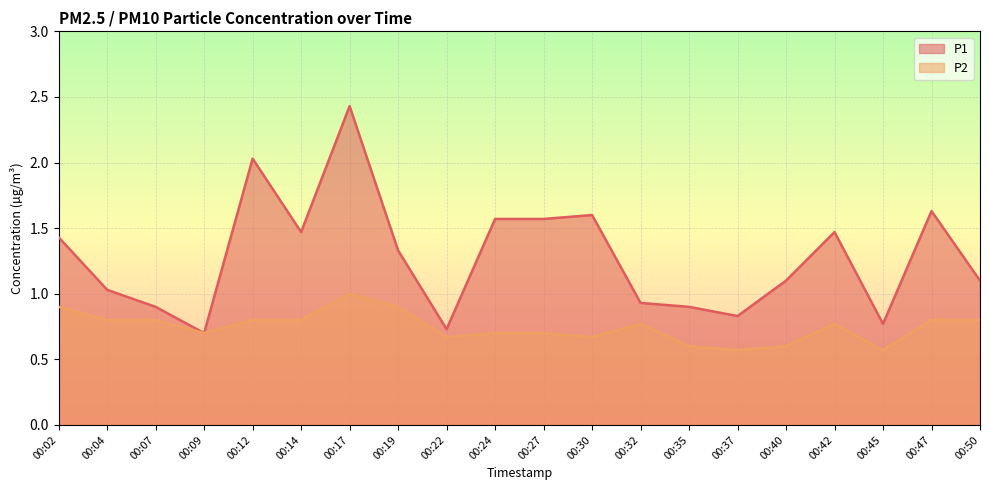

Reading right to left, extract all data points from this chart.

P1: 00:50=1.1	00:47=1.6	00:45=0.8	00:42=1.5	00:40=1.1	00:37=0.8	00:35=0.9	00:32=0.9	00:30=1.6	00:27=1.6	00:24=1.6	00:22=0.7	00:19=1.3	00:17=2.4	00:14=1.5	00:12=2.0	00:09=0.7	00:07=0.9	00:04=1.0	00:02=1.4
P2: 00:50=0.8	00:47=0.8	00:45=0.6	00:42=0.8	00:40=0.6	00:37=0.6	00:35=0.6	00:32=0.8	00:30=0.7	00:27=0.7	00:24=0.7	00:22=0.7	00:19=0.9	00:17=1.0	00:14=0.8	00:12=0.8	00:09=0.7	00:07=0.8	00:04=0.8	00:02=0.9